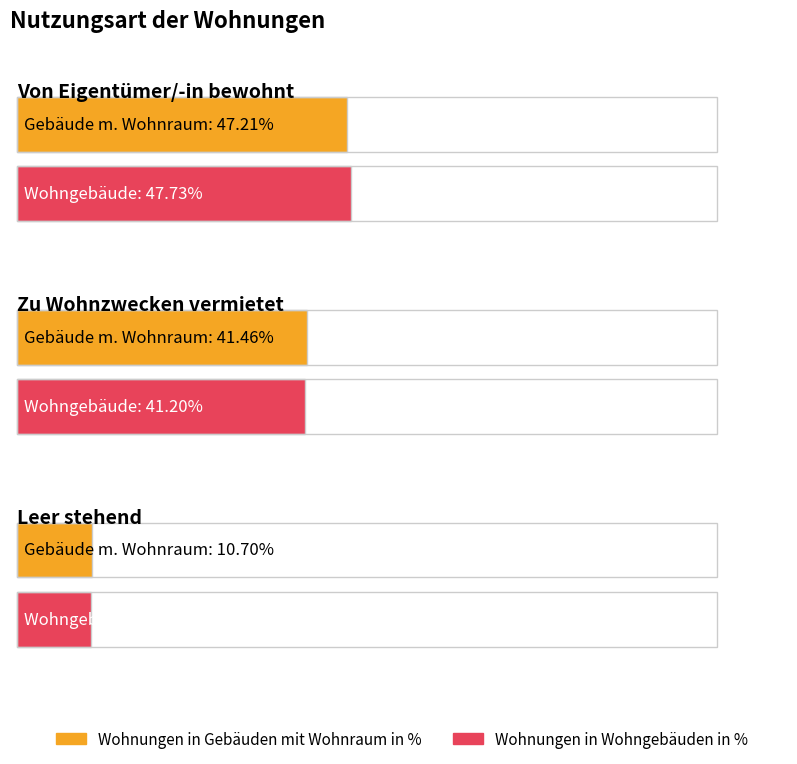

The value of Wohnungen in Gebäuden mit Wohnraum in % at Von Eigentümer/-in bewohnt is 26.4. True or false?

False